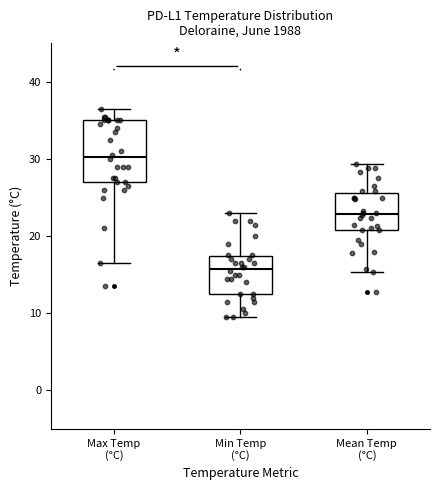

Reading left to right, read every box against the y-axis: the position of its median line, the range the box covers, and the ends of its whiskers. The values are not printed on the chart, so give them approximately, as read against the axis.

Max Temp (°C): median 30, box 27 to 35, whiskers 17 to 37
Min Temp (°C): median 16, box 13 to 17, whiskers 10 to 23
Mean Temp (°C): median 23, box 21 to 26, whiskers 15 to 29